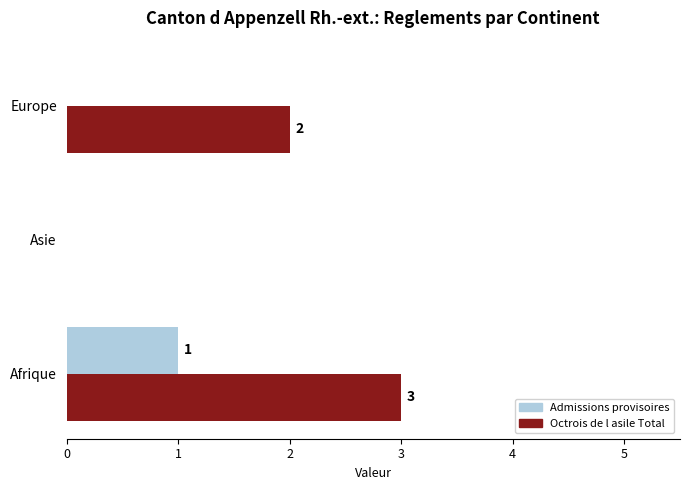

Which label corresponds to the largest value in the chart?

Afrique